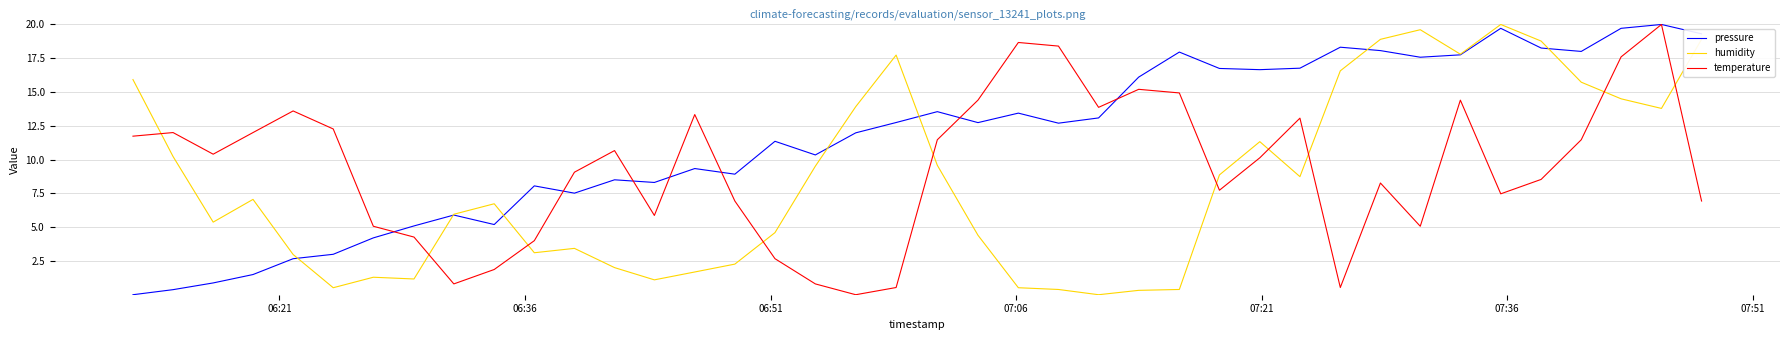

True or false: temperature and pressure intersect in this chart.

True